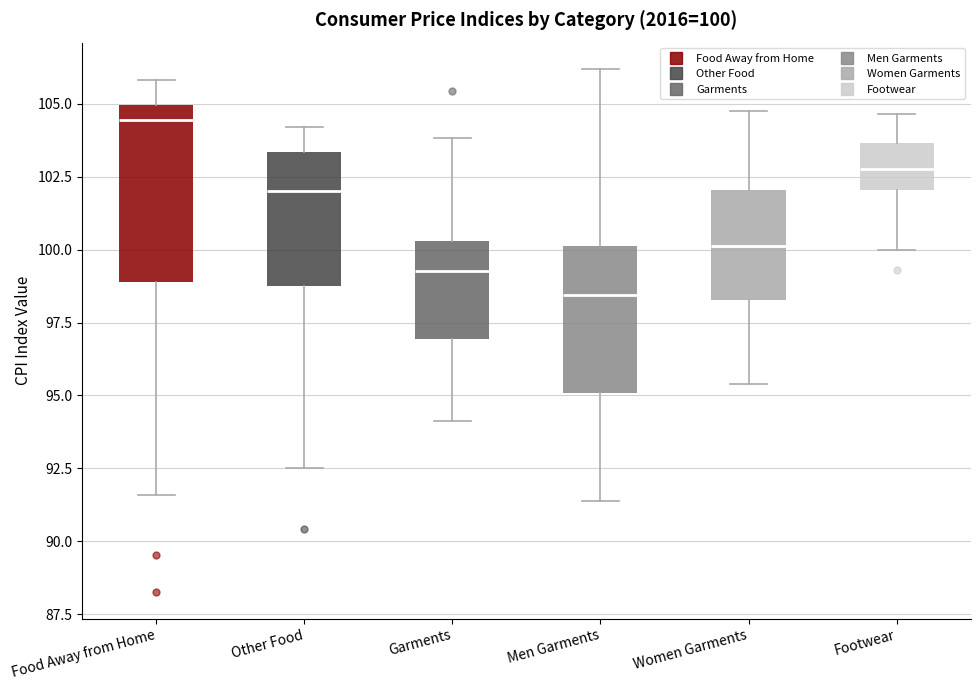

Which box's median line is the highest?

Food Away from Home